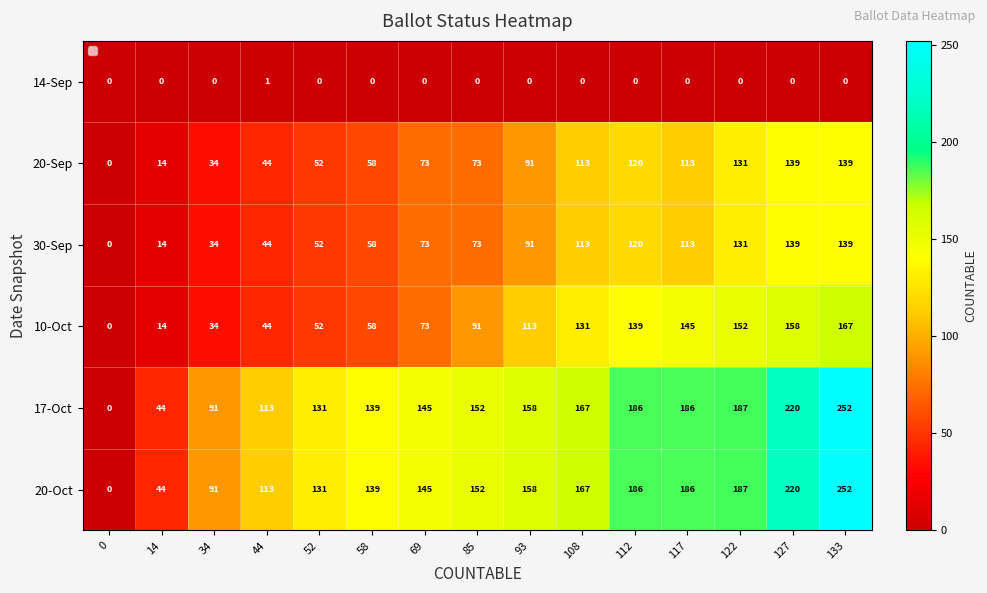

What is the average value of the 20-Oct series?

145